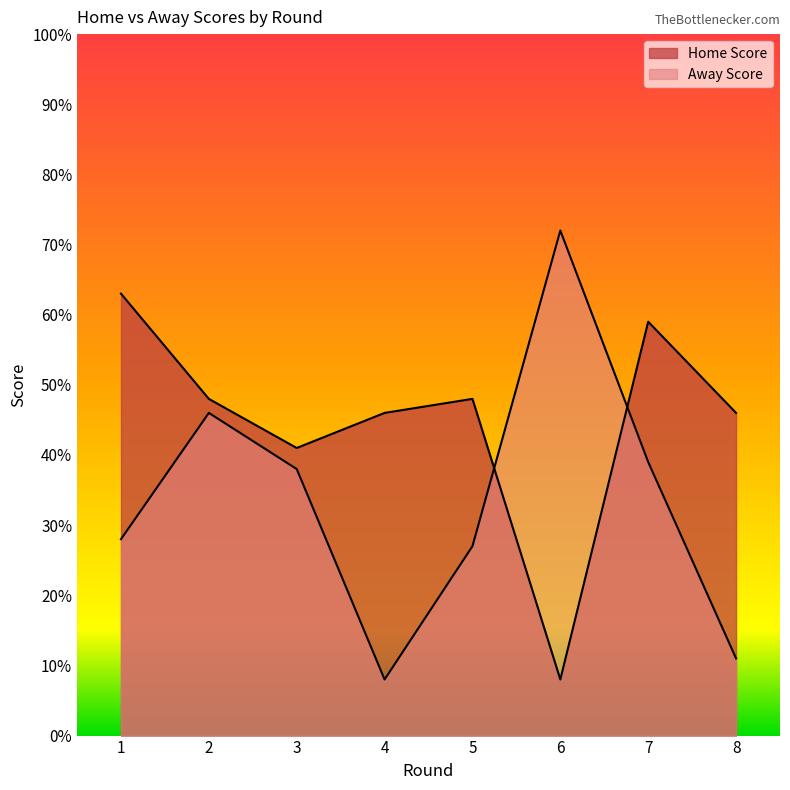

Does the chart have visible grid lines?

No